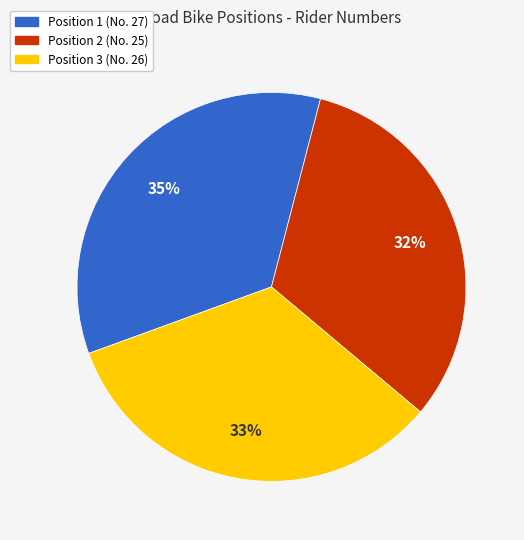

Is there any slice that represents more than half of the pie?

No